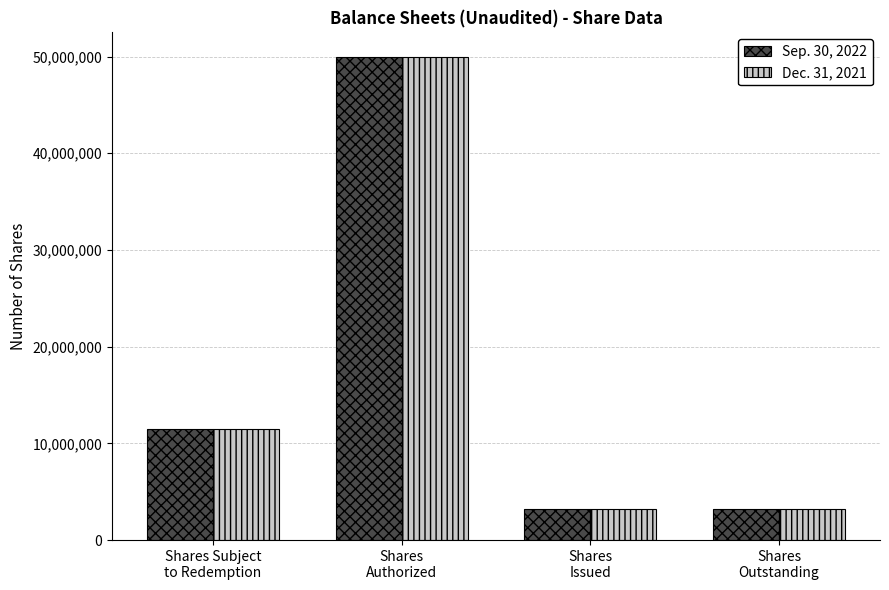

True or false: Sep. 30, 2022 has a value of 3205000 at Shares
Issued.

True